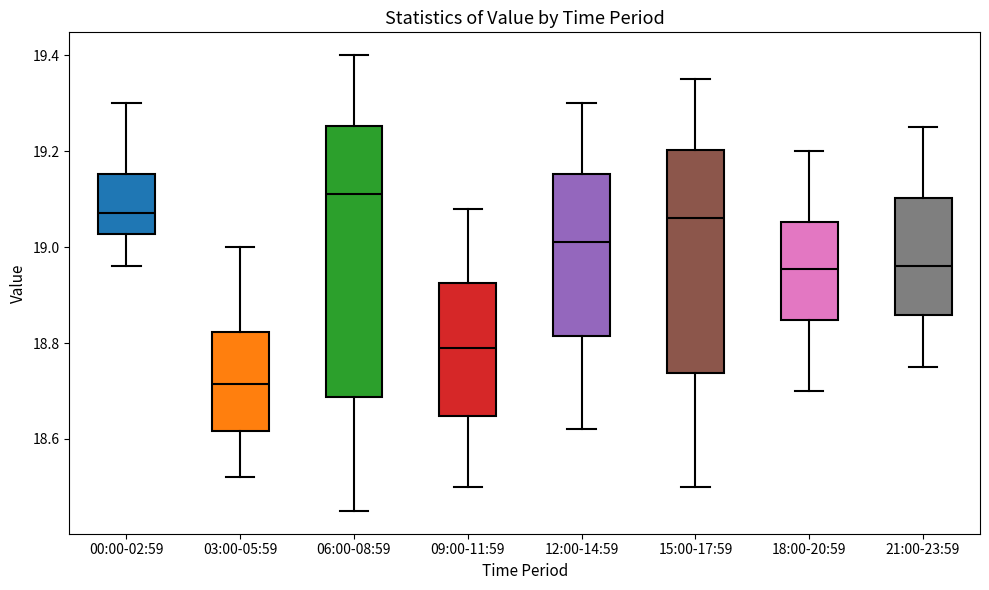

Reading left to right, transcribe this box plot: for each box, give where its median line is, the range the box spans, and where its two whiskers end, as read against the y-axis. The values are not printed on the chart, so give them approximately, as read against the axis.

00:00-02:59: median 19.08, box 19.02 to 19.16, whiskers 18.96 to 19.30
03:00-05:59: median 18.72, box 18.62 to 18.82, whiskers 18.52 to 19.00
06:00-08:59: median 19.12, box 18.68 to 19.26, whiskers 18.46 to 19.40
09:00-11:59: median 18.80, box 18.64 to 18.92, whiskers 18.50 to 19.08
12:00-14:59: median 19.02, box 18.82 to 19.16, whiskers 18.62 to 19.30
15:00-17:59: median 19.06, box 18.74 to 19.20, whiskers 18.50 to 19.36
18:00-20:59: median 18.96, box 18.84 to 19.06, whiskers 18.70 to 19.20
21:00-23:59: median 18.96, box 18.86 to 19.10, whiskers 18.76 to 19.26